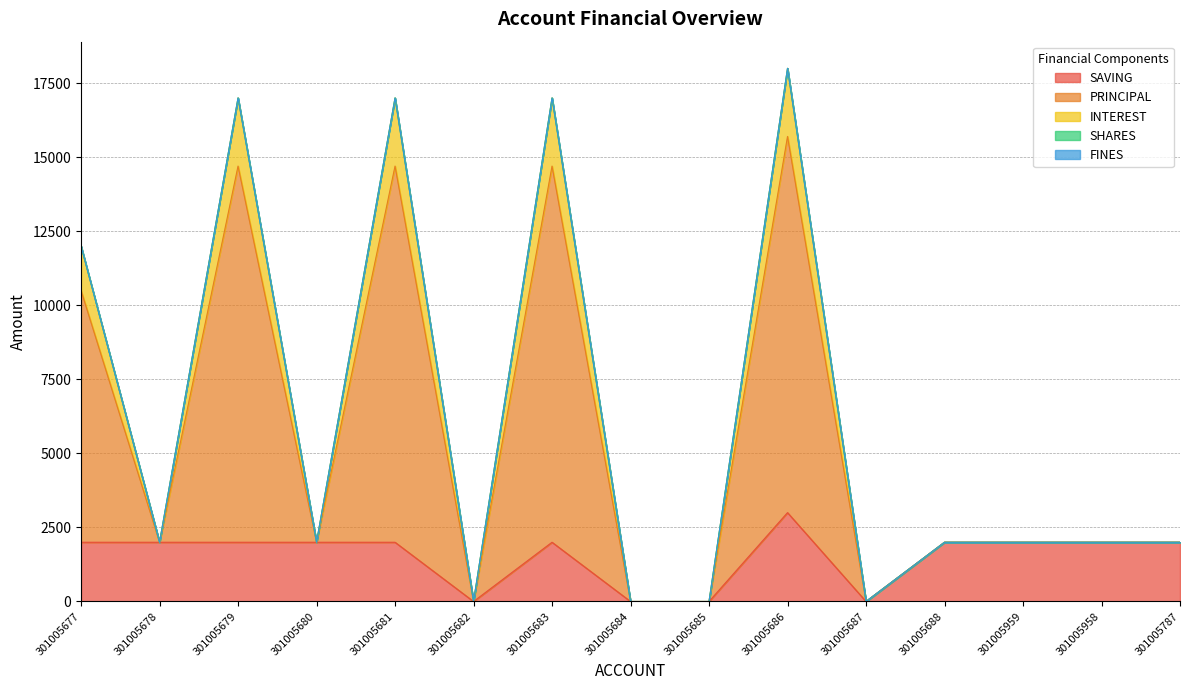

At how many categories does at least one series exceed 2407?

5